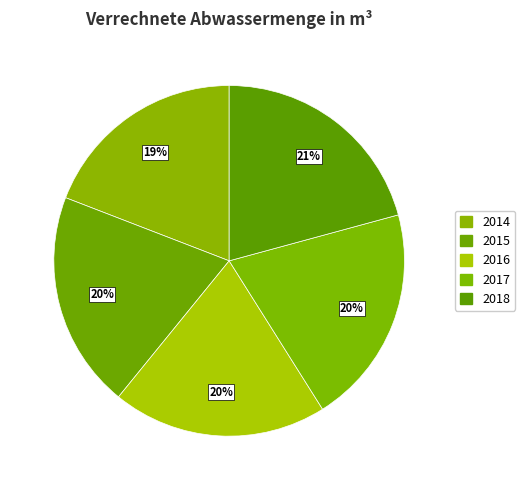

The 2015 slice represents 7% of the pie. True or false?

False